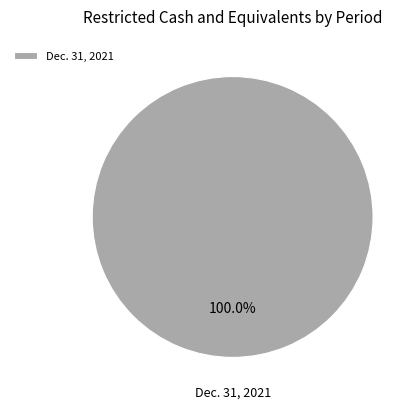

How many segments does this pie chart have?

1